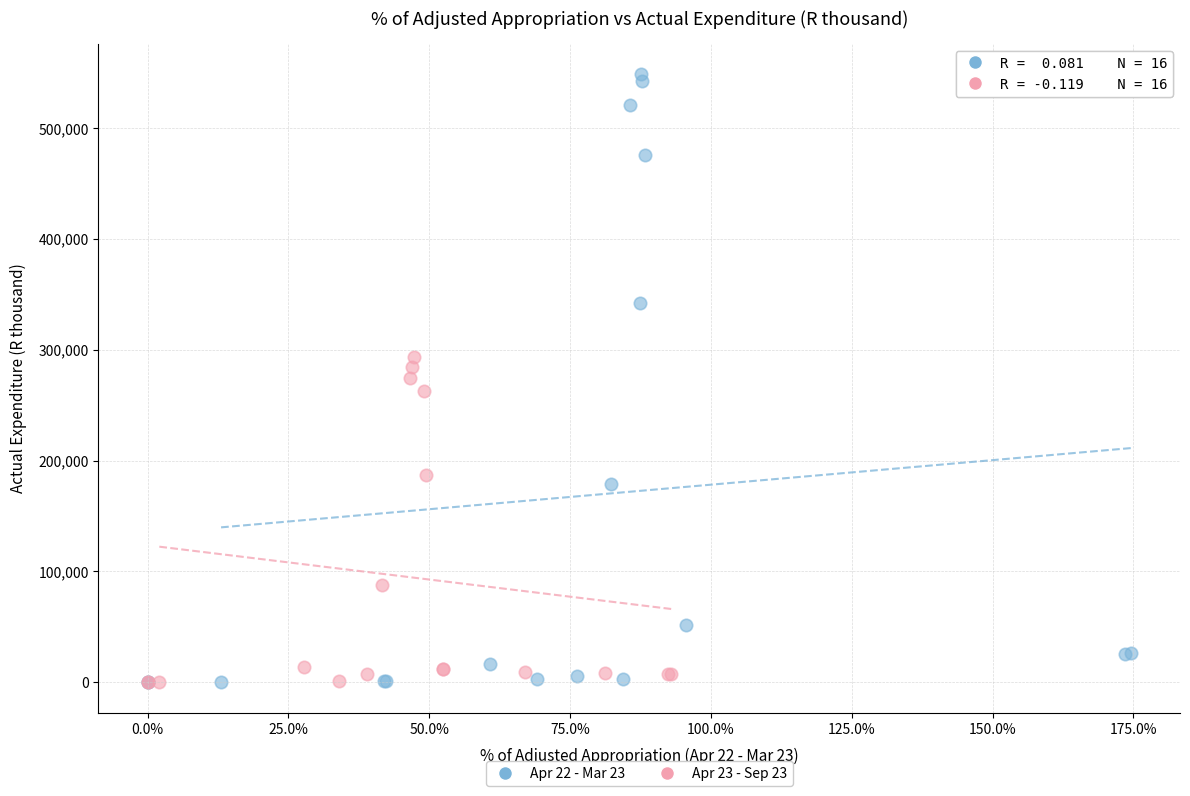

Which series has the widest spread of Y values?

Apr 22 - Mar 23